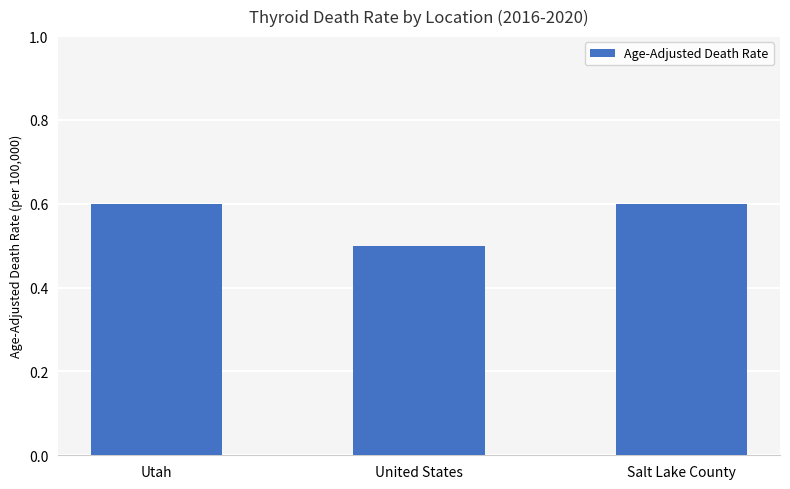

How many bars are there in total?

3